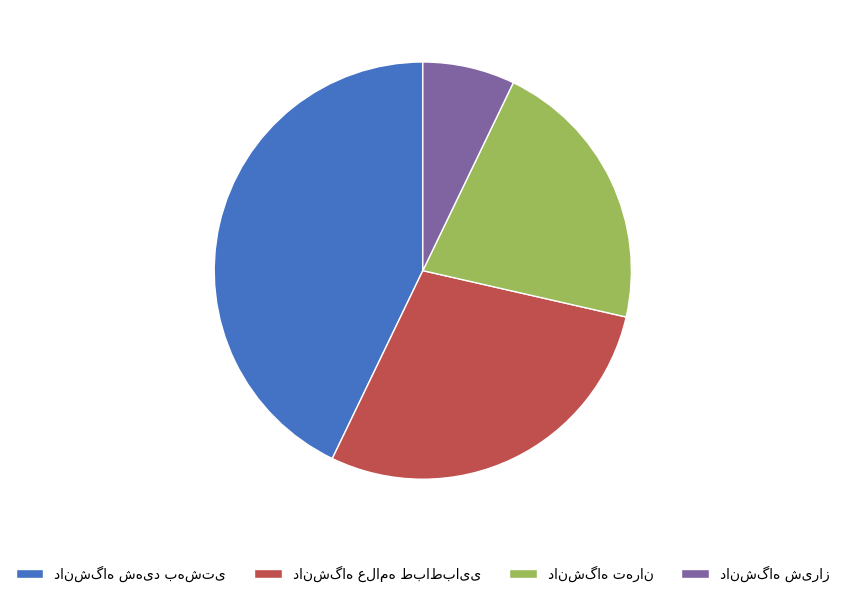

Is there a majority slice in this chart?

No